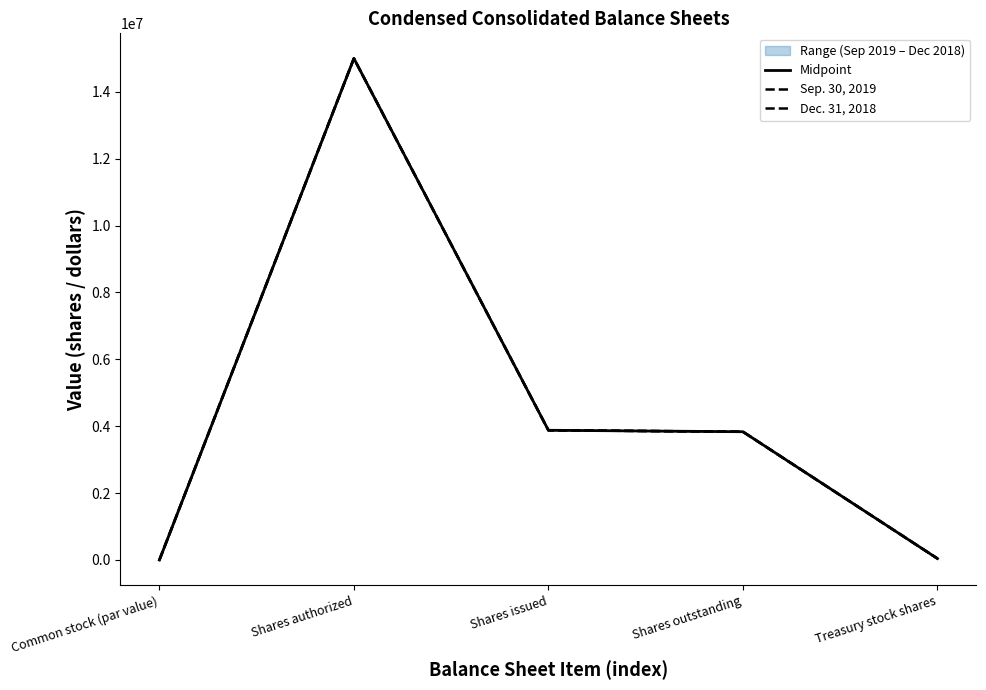

True or false: Dec. 31, 2018 and Sep. 30, 2019 cross at least once.

False